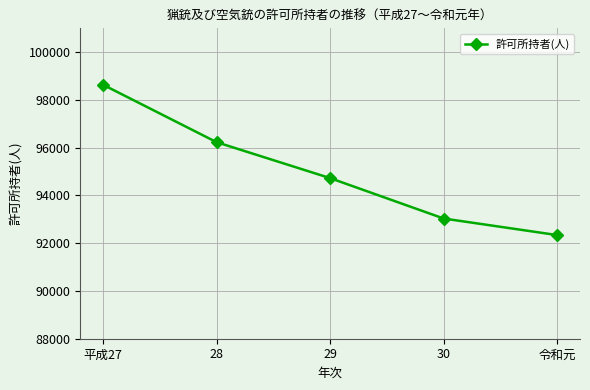

How many data points are less than 94726?

2